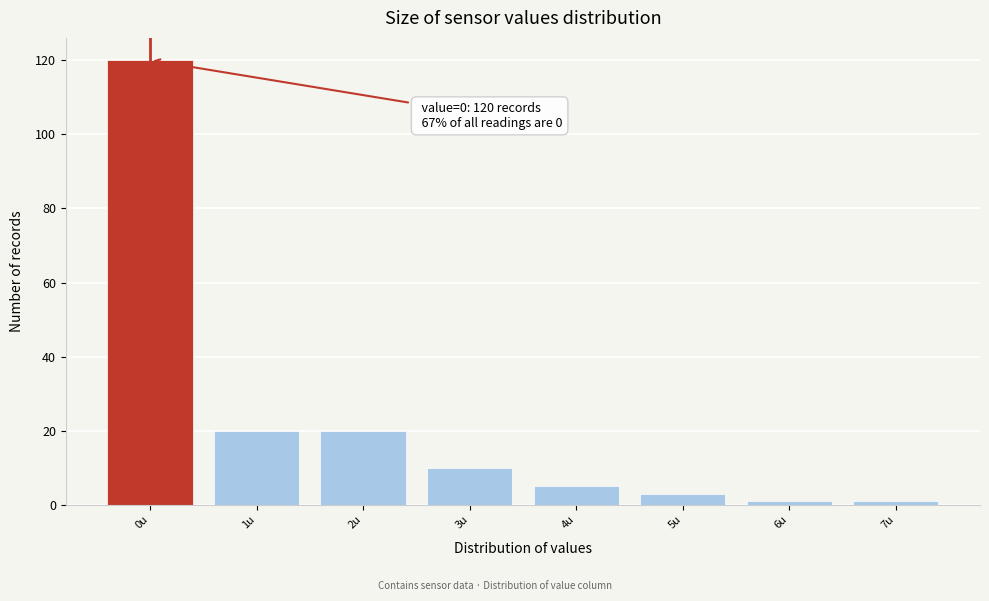

Which range on the x-axis has the tallest bar?

-0.5 to 0.5